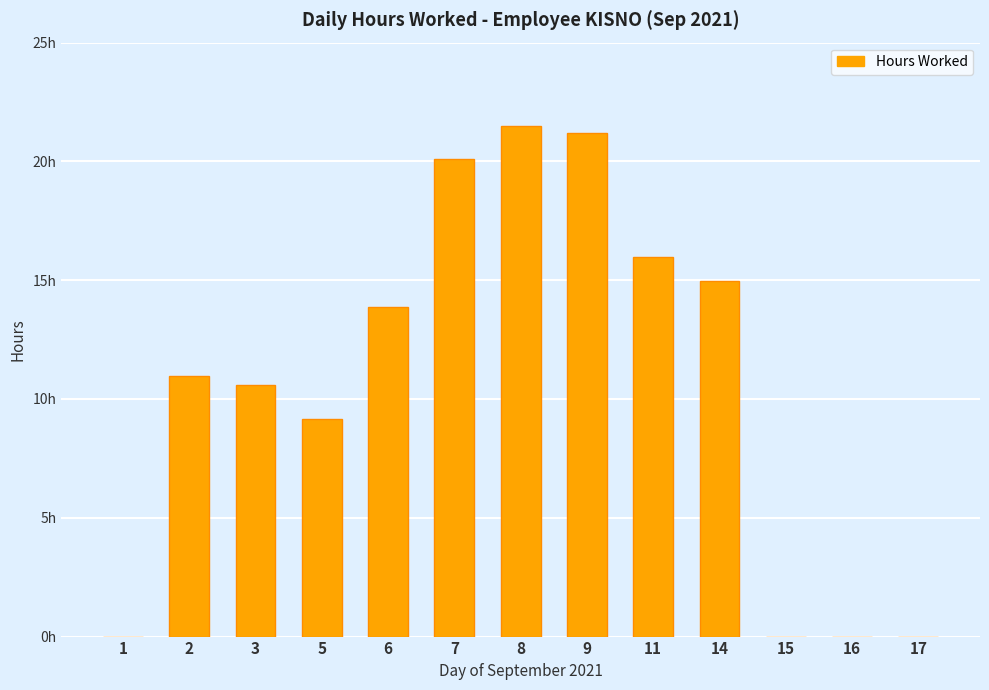

Which label corresponds to the smallest value in the chart?

1